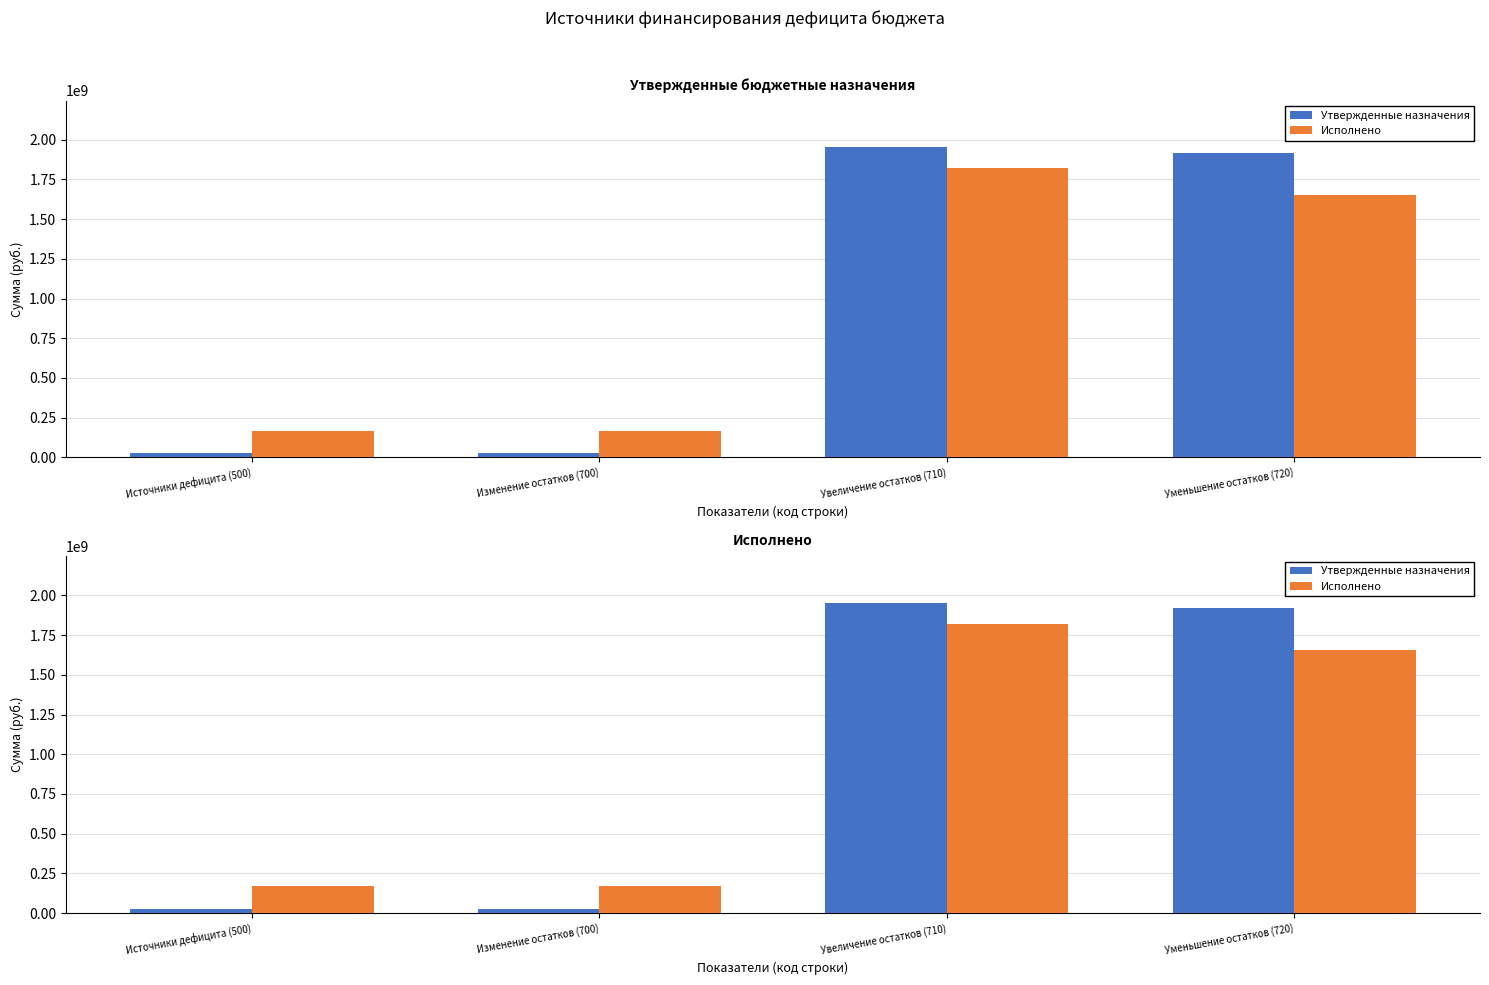

Does the chart contain any negative values?

No